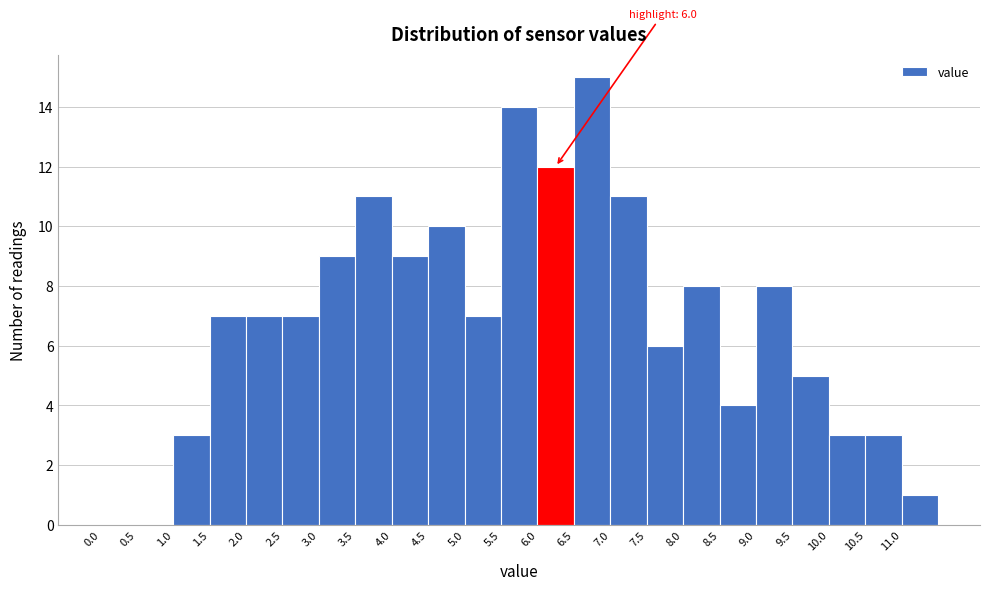

Which range on the x-axis has the tallest bar?

6.5 to 7.0